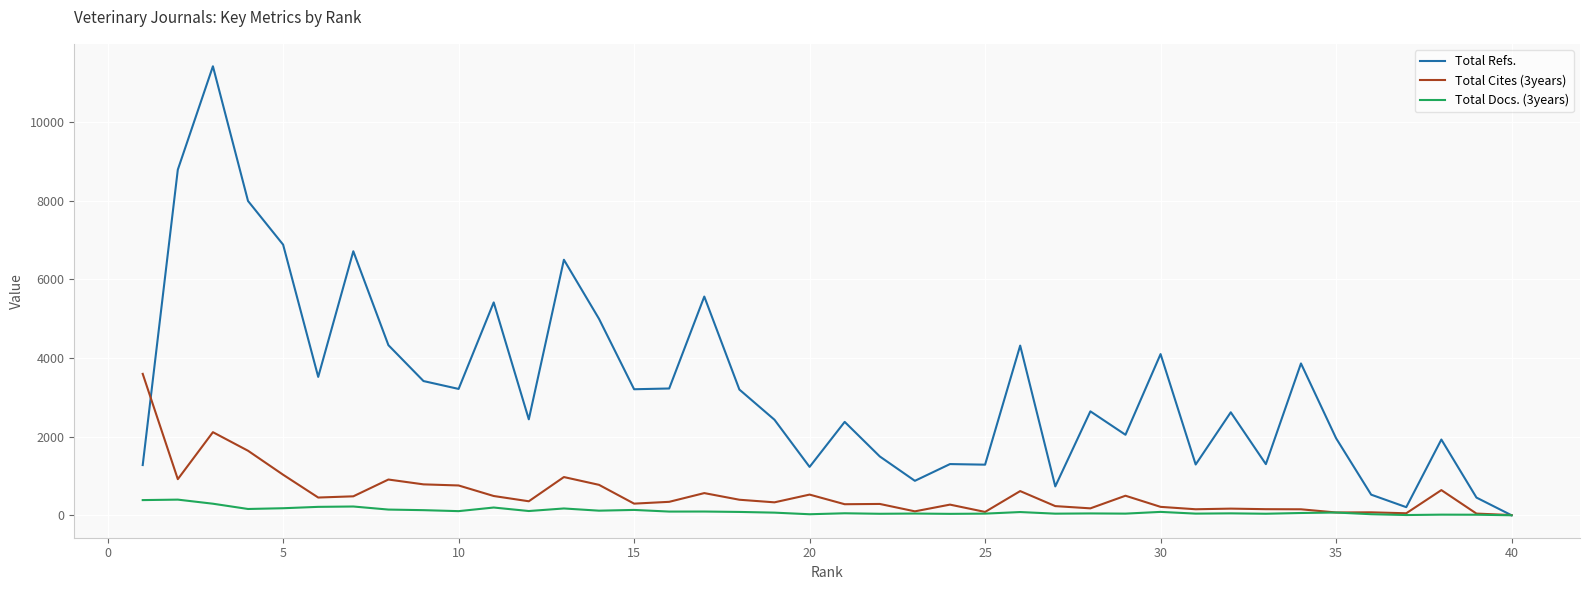

Which series has the widest spread of values?

Total Refs.